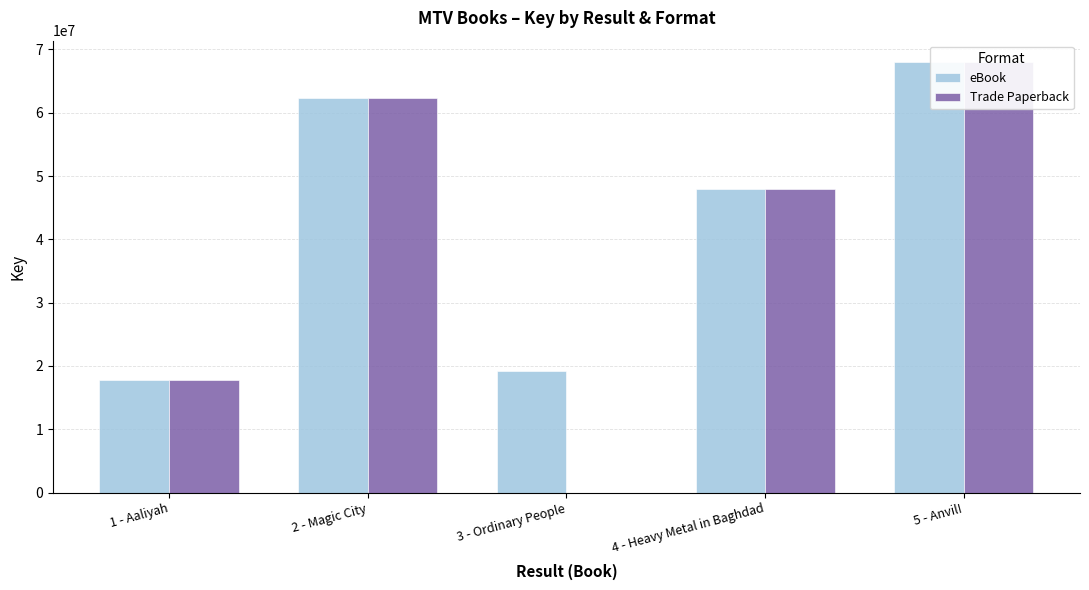

List the series in order of their peak value, highest first.

eBook, Trade Paperback